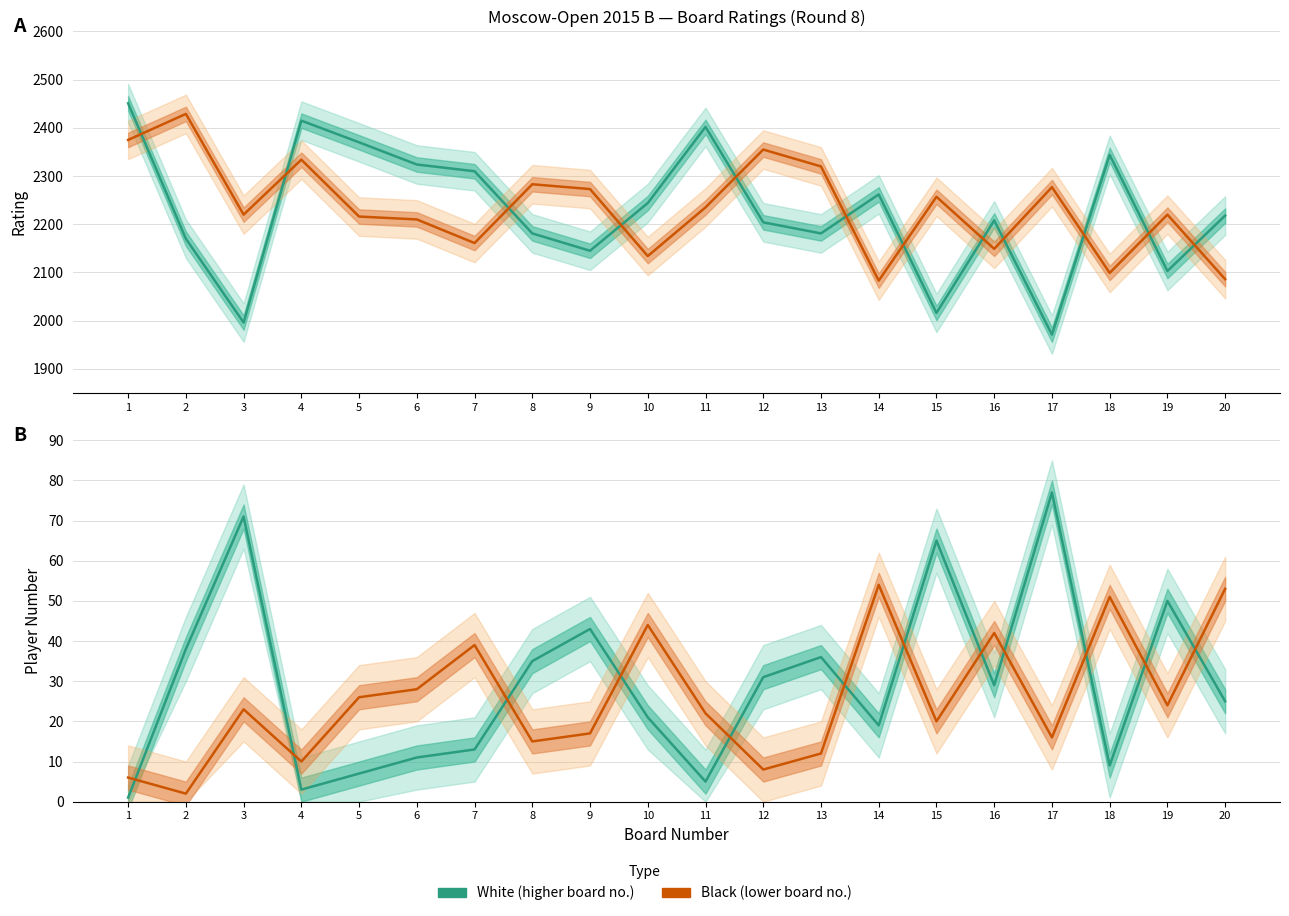

Does the chart have visible grid lines?

Yes